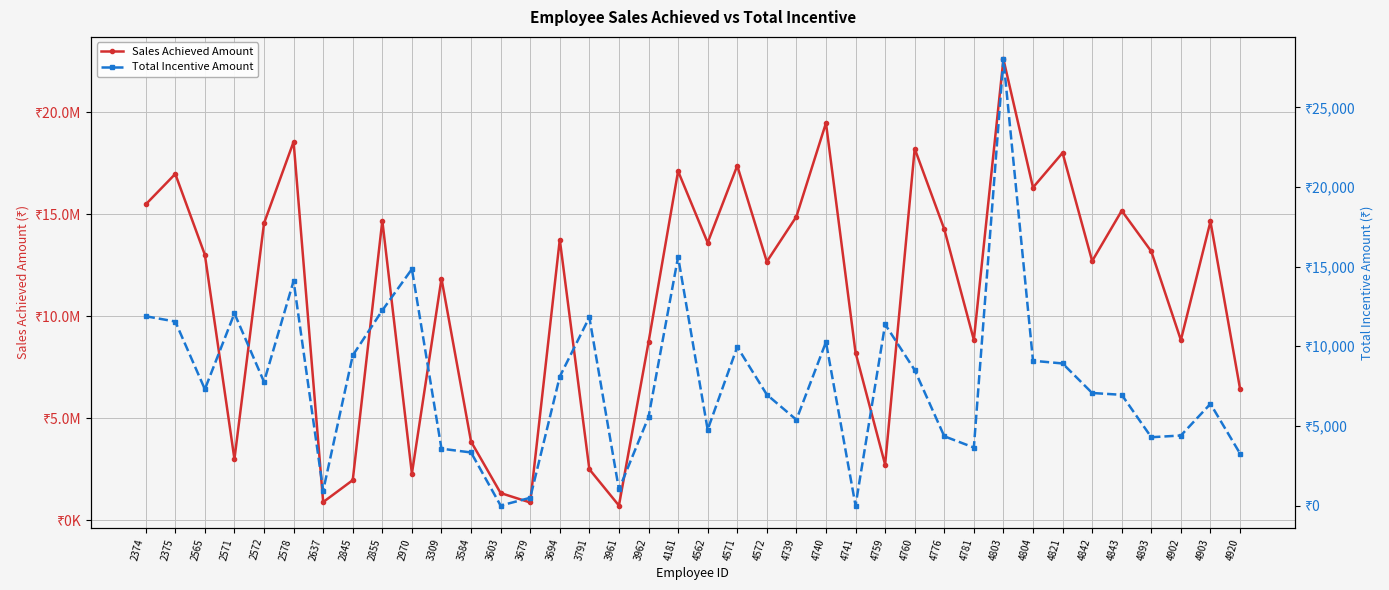

True or false: Total Incentive Amount and Sales Achieved Amount intersect in this chart.

False